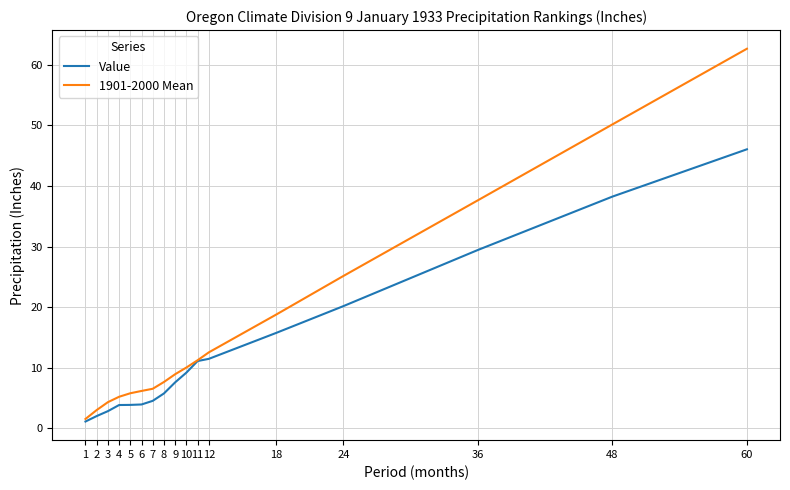

What is the difference between the highest and lowest values at 18?

3.0